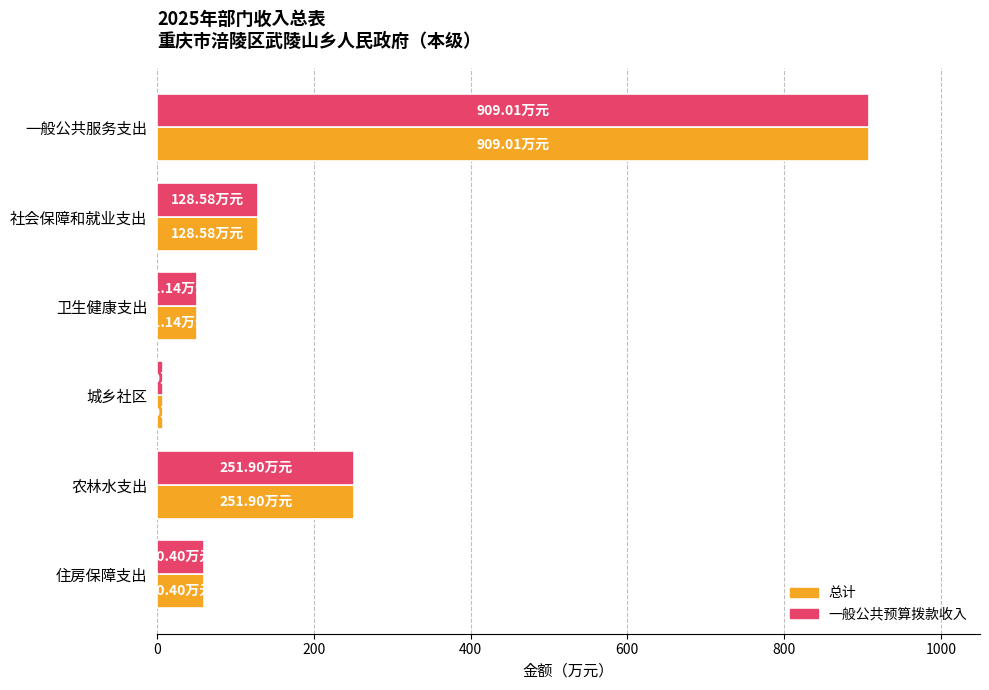

What is the difference between the maximum and second lowest values in the 一般公共预算拨款收入 series?

857.9